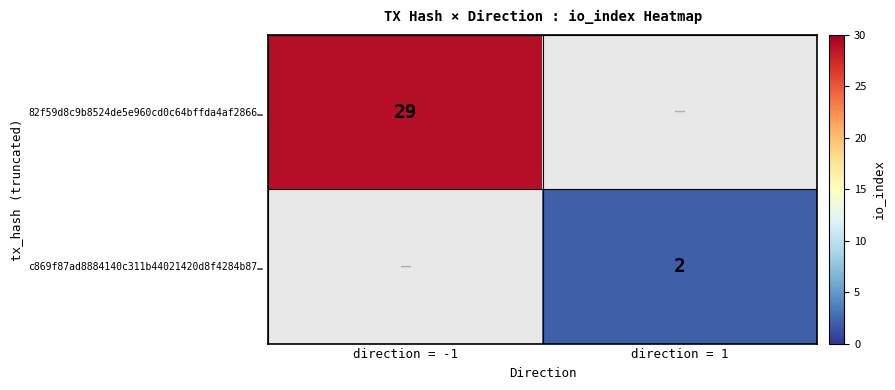

What is the minimum value shown in the chart?

2.0